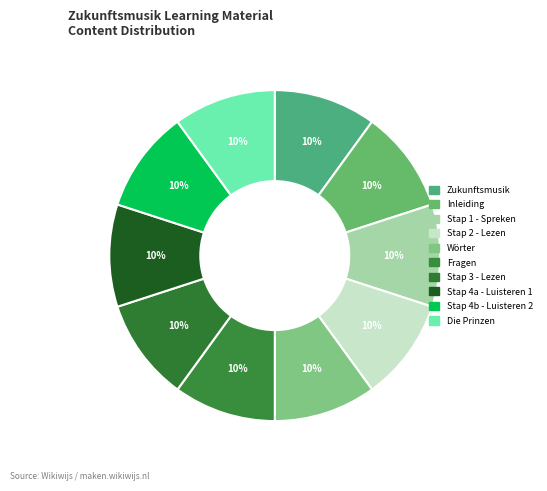

Rank the categories by value from lowest to highest.

Zukunftsmusik, Inleiding, Stap 1 - Spreken, Stap 2 - Lezen, Wörter, Fragen, Stap 3 - Lezen, Stap 4a - Luisteren 1, Die Prinzen, Stap 4b - Luisteren 2